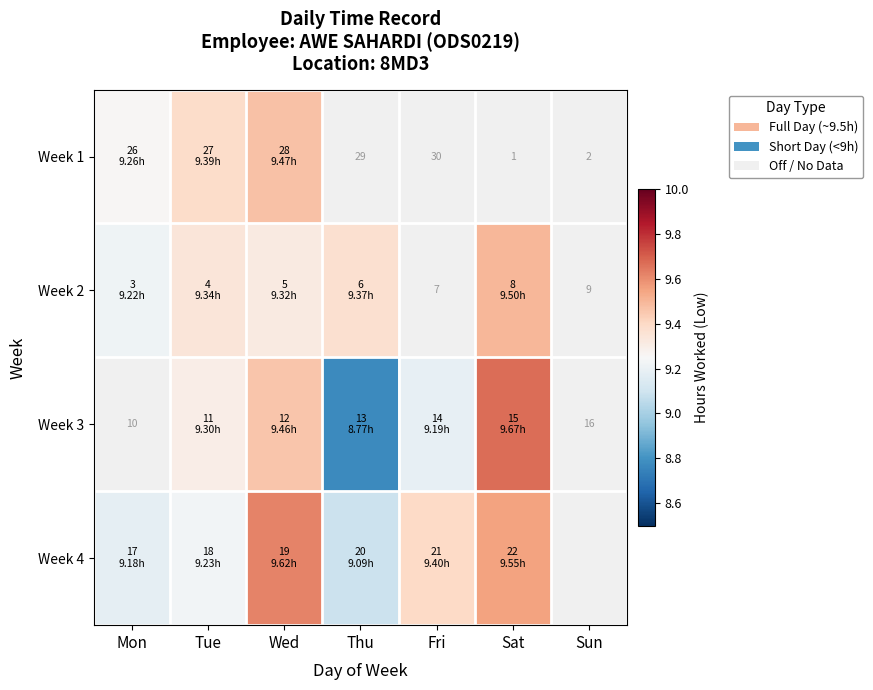

Which has a higher value, Thu or Mon?

Mon